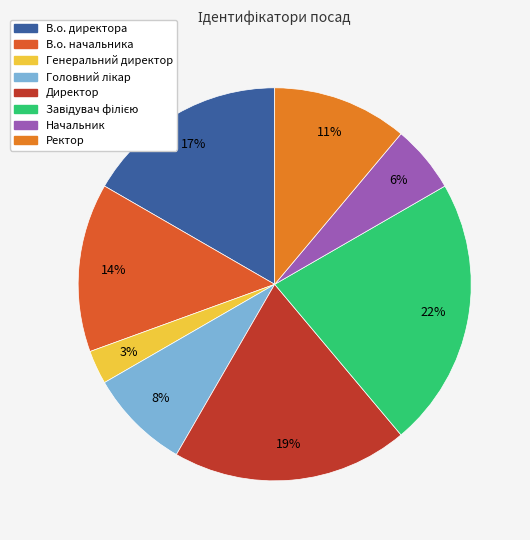

To the nearest percent, what portion does Головний лікар represent?

8%